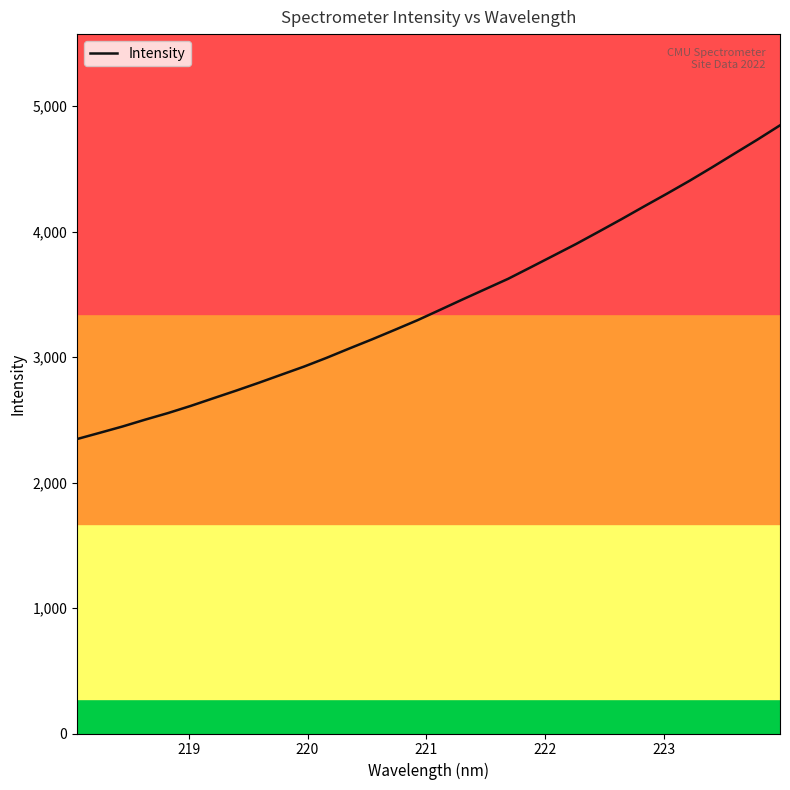

How many lines are shown in the chart?

1